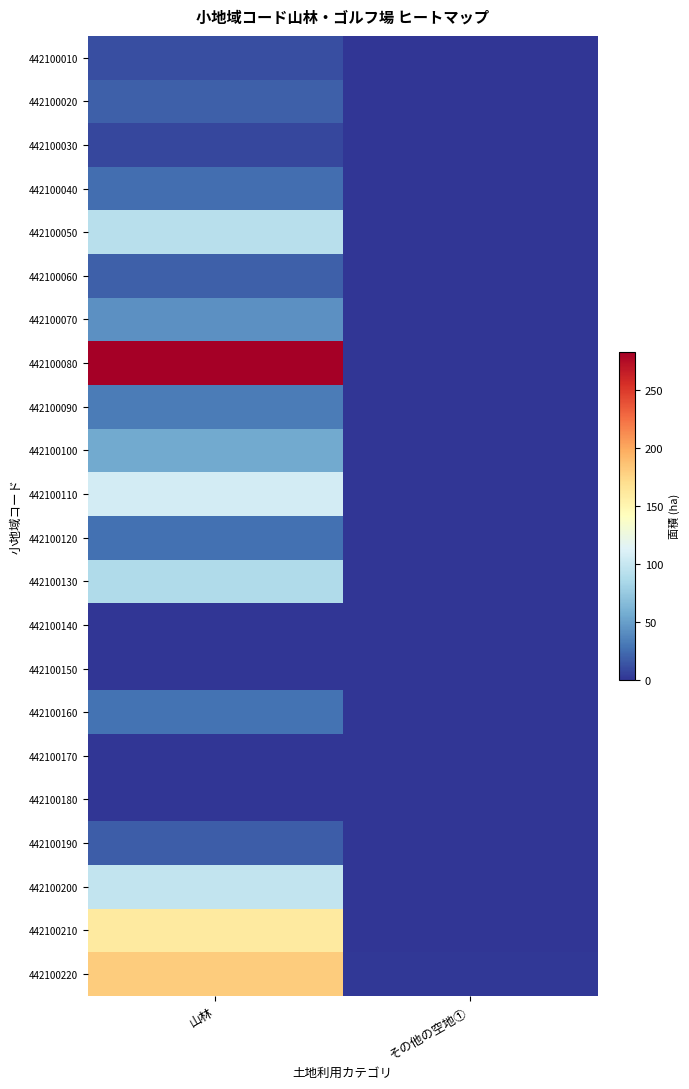

Which label corresponds to the largest value in the chart?

山林